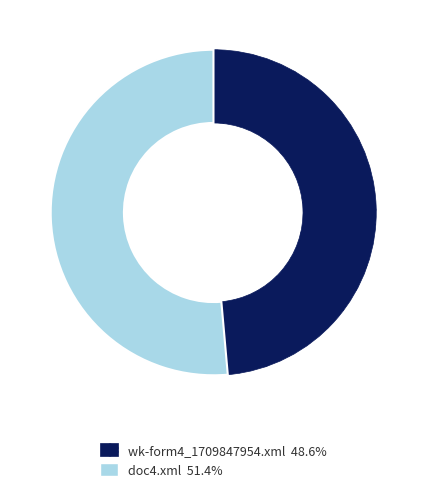

How many segments does this pie chart have?

2